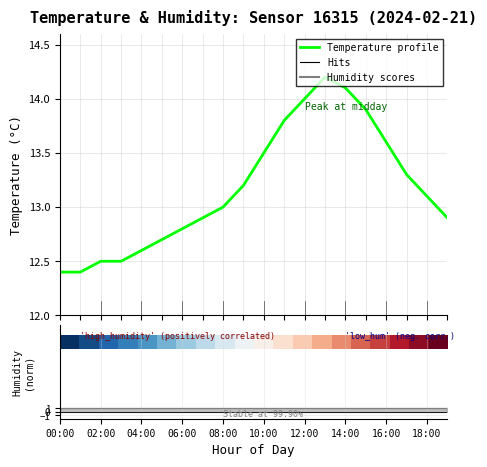

Where is the first local maximum for Temperature profile?

13